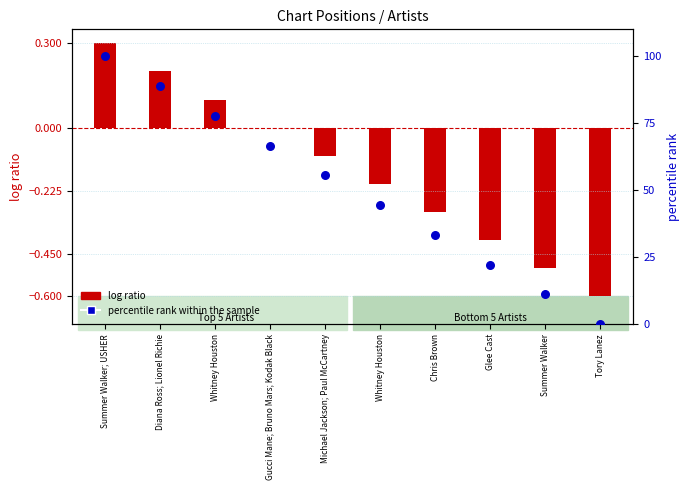

What is the ratio of the value at Chris Brown to the value at Michael Jackson; Paul McCartney?

0.6